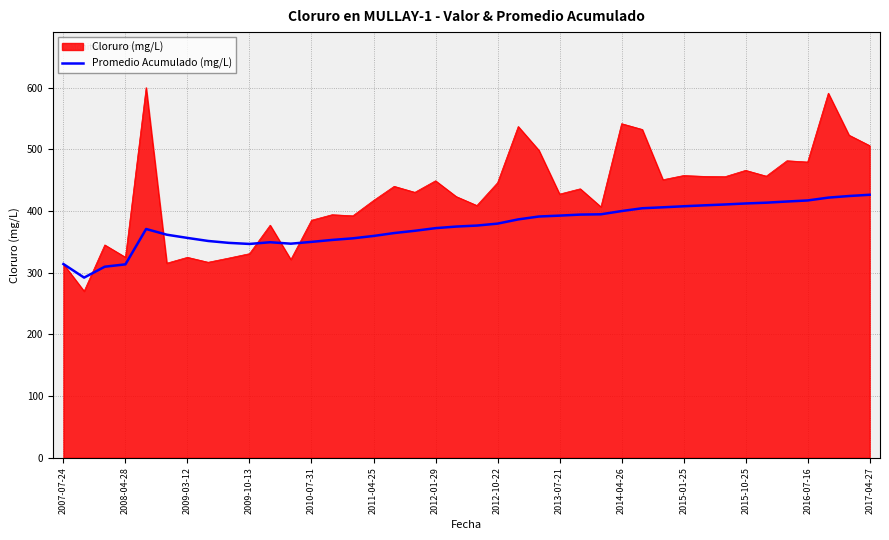

Which series has the widest spread of values?

Cloruro (mg/L)